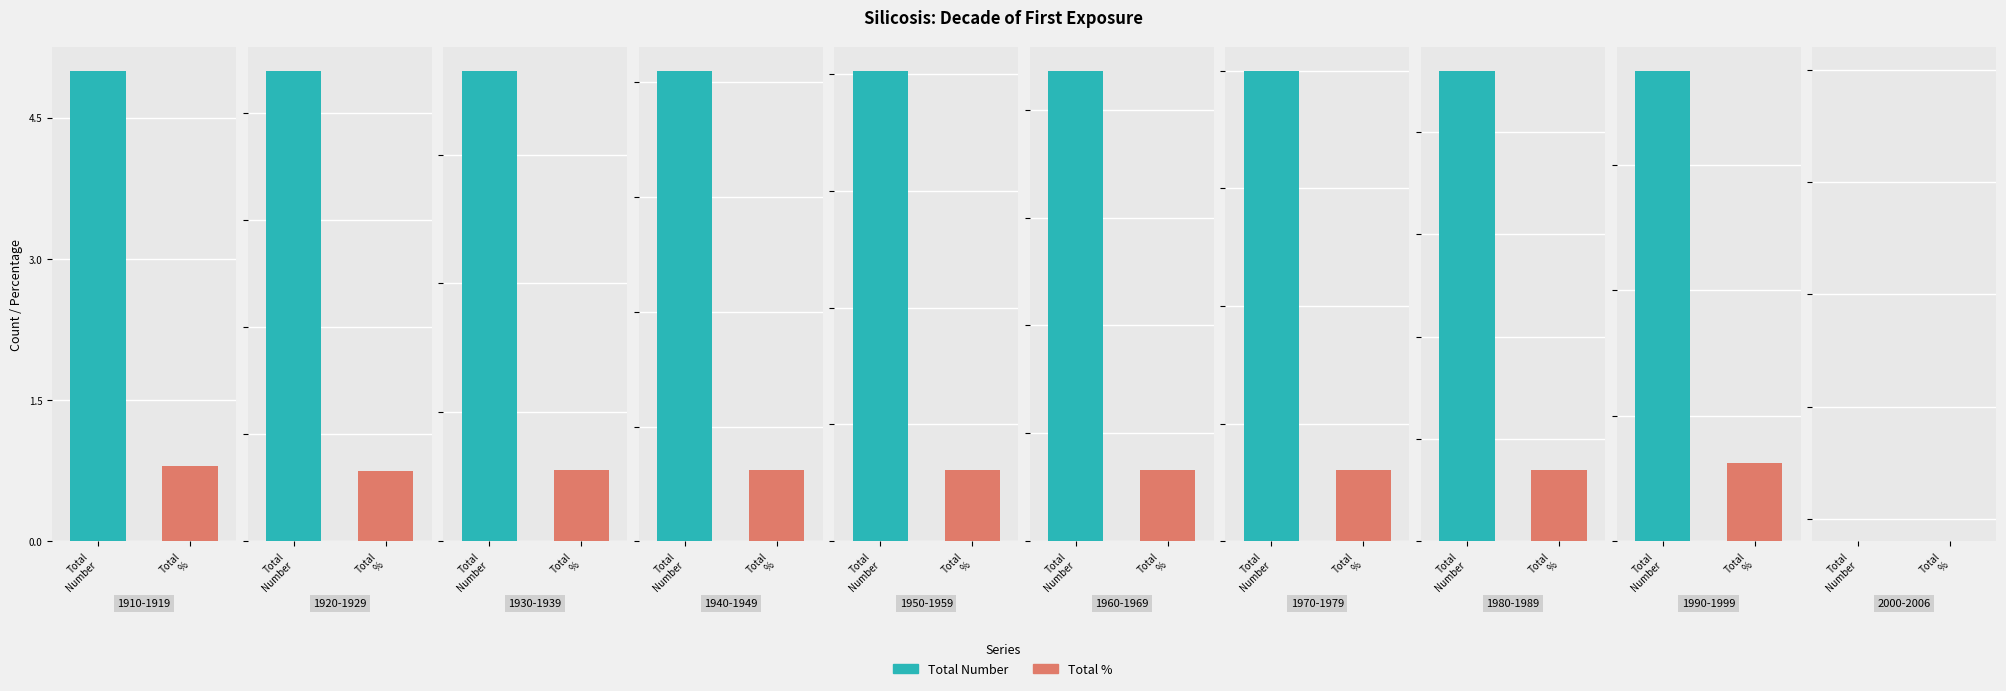

Is the value of Total % at 1980-1989 greater than the value of Total Number at 1960-1969?

No